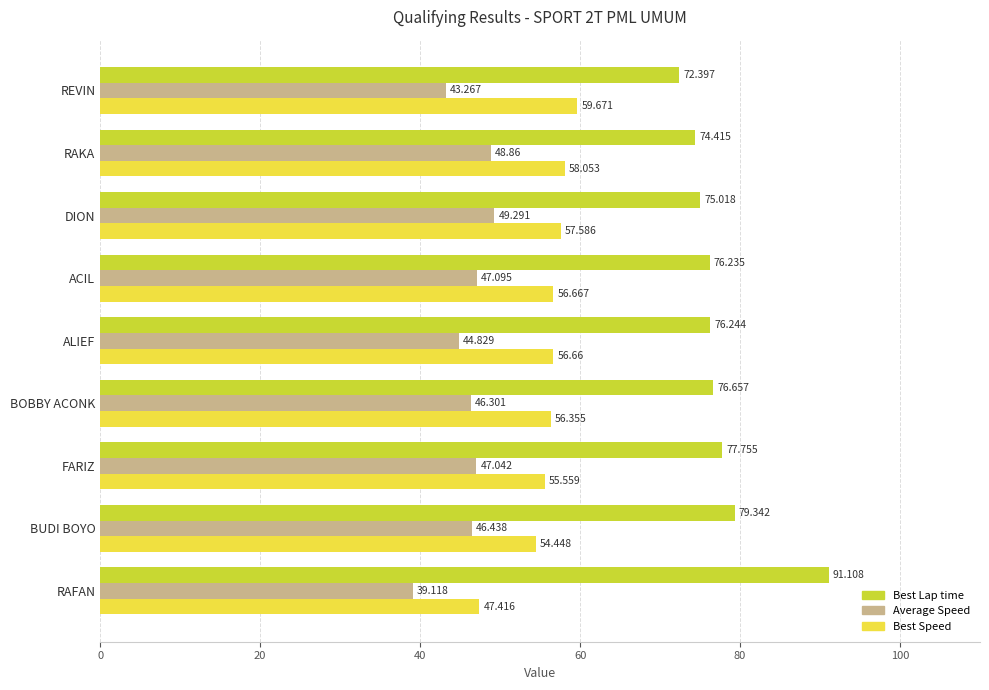

Rank the series by their maximum value, from highest to lowest.

Best Lap time, Best Speed, Average Speed